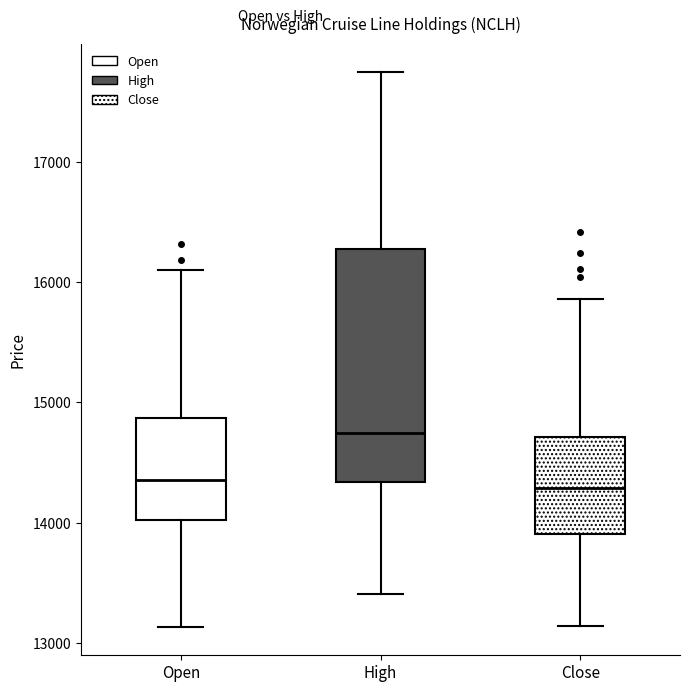

Comparing the boxes themselves (not the whiskers), which one is the tallest?

High